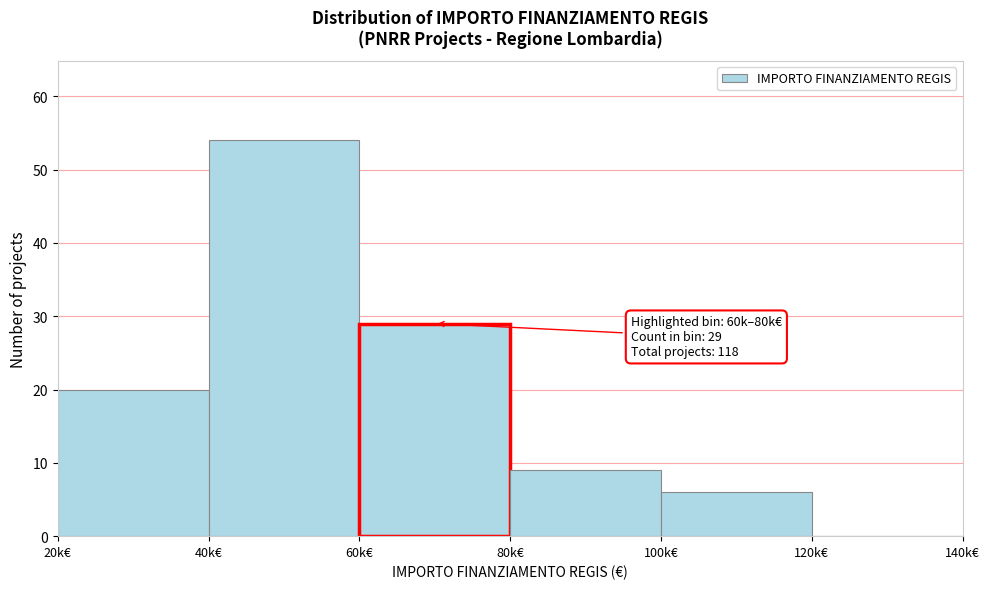

Reading left to right, transcribe all the data shown in this chart.

20k€=20	40k€=54	60k€=29	80k€=9	100k€=6	120k€=0